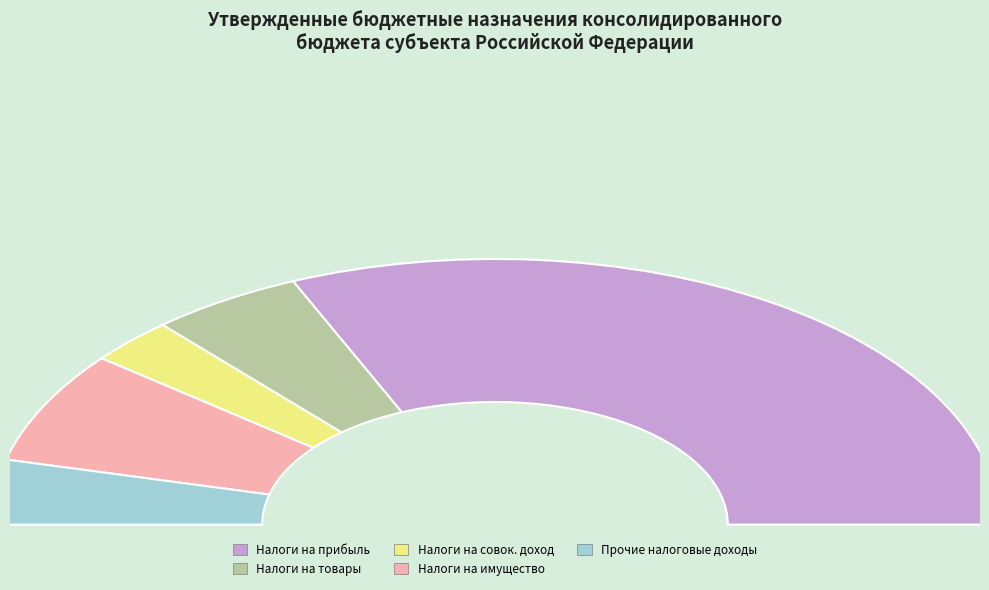

What is the smallest slice in the pie chart?

НАЛОГИ НА СОВОКУПНЫЙ ДОХОД